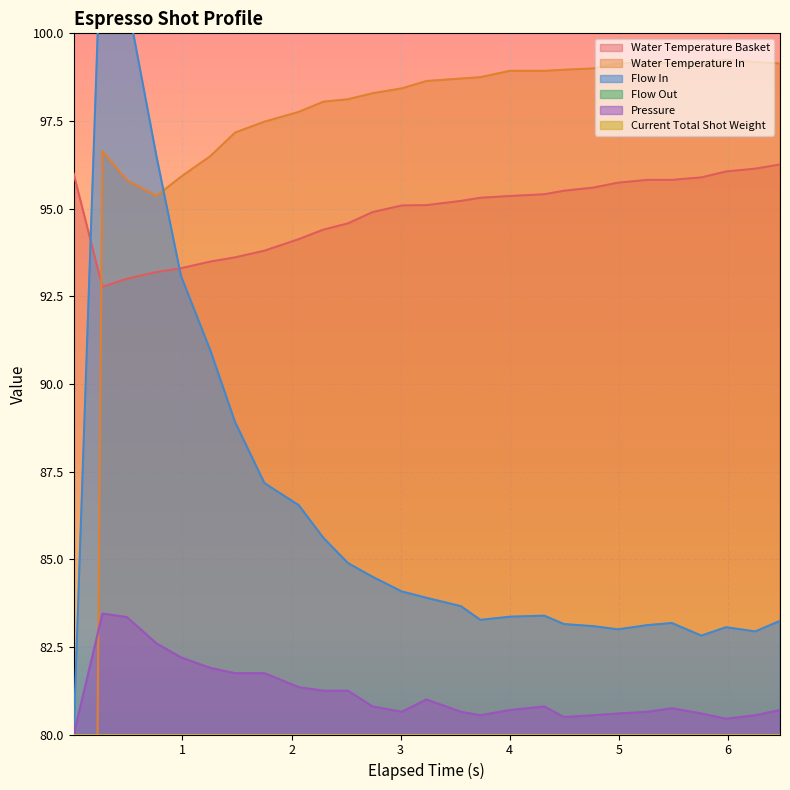

At which category is the sum across all series the highest?

0.267